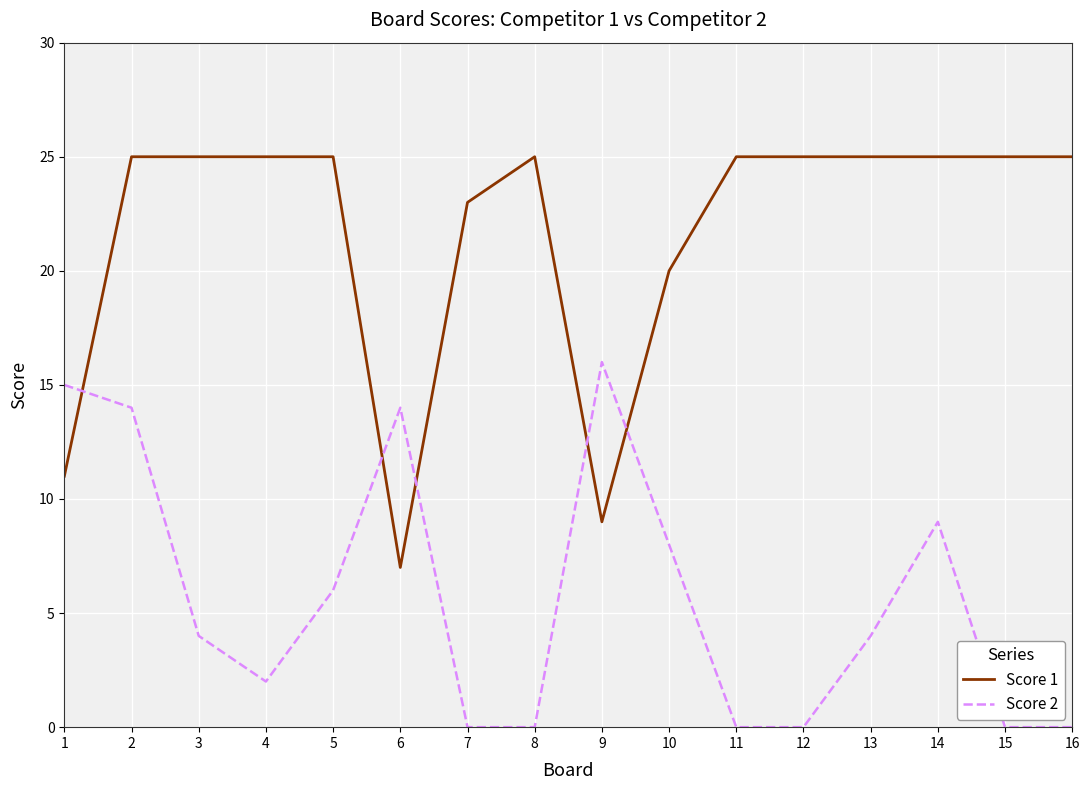

At how many categories does at least one series exceed 19?

13